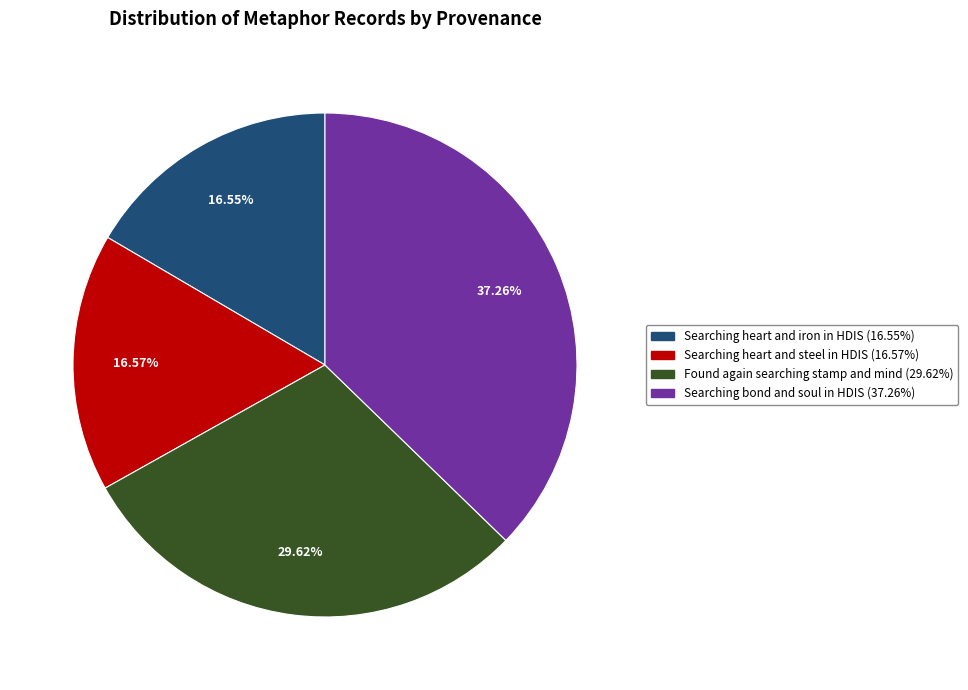

Which category has the biggest portion of the pie?

Searching bond and soul in HDIS